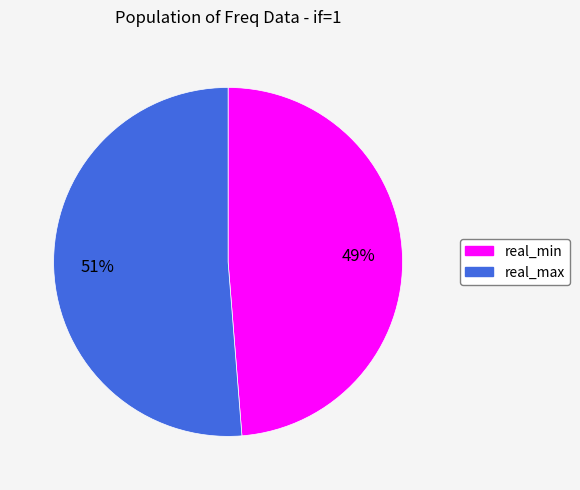

To the nearest percent, what is the average slice percentage?

50%